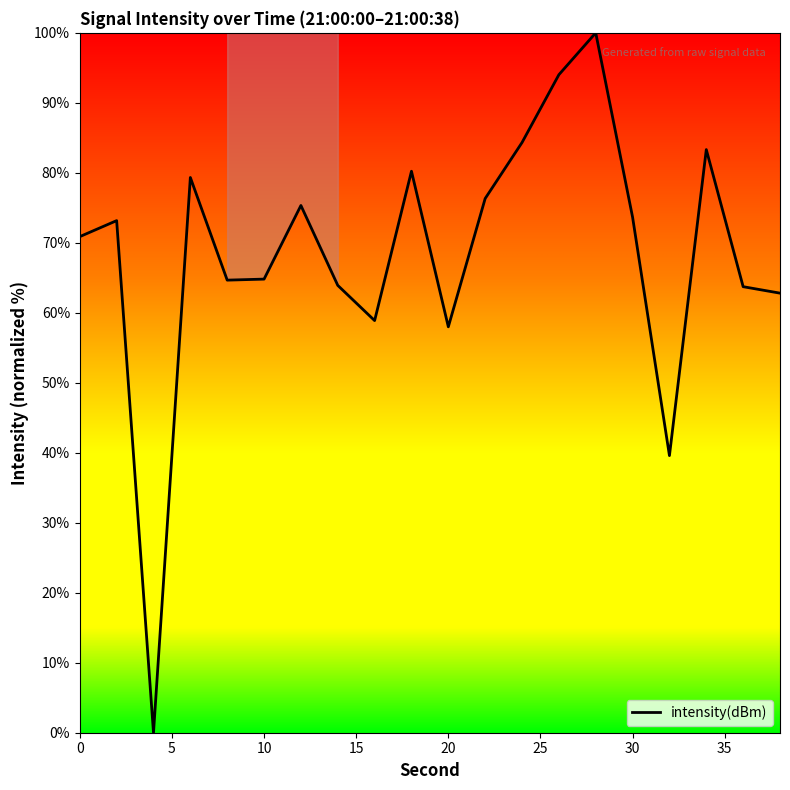

What is the maximum value shown in the chart?

100.0